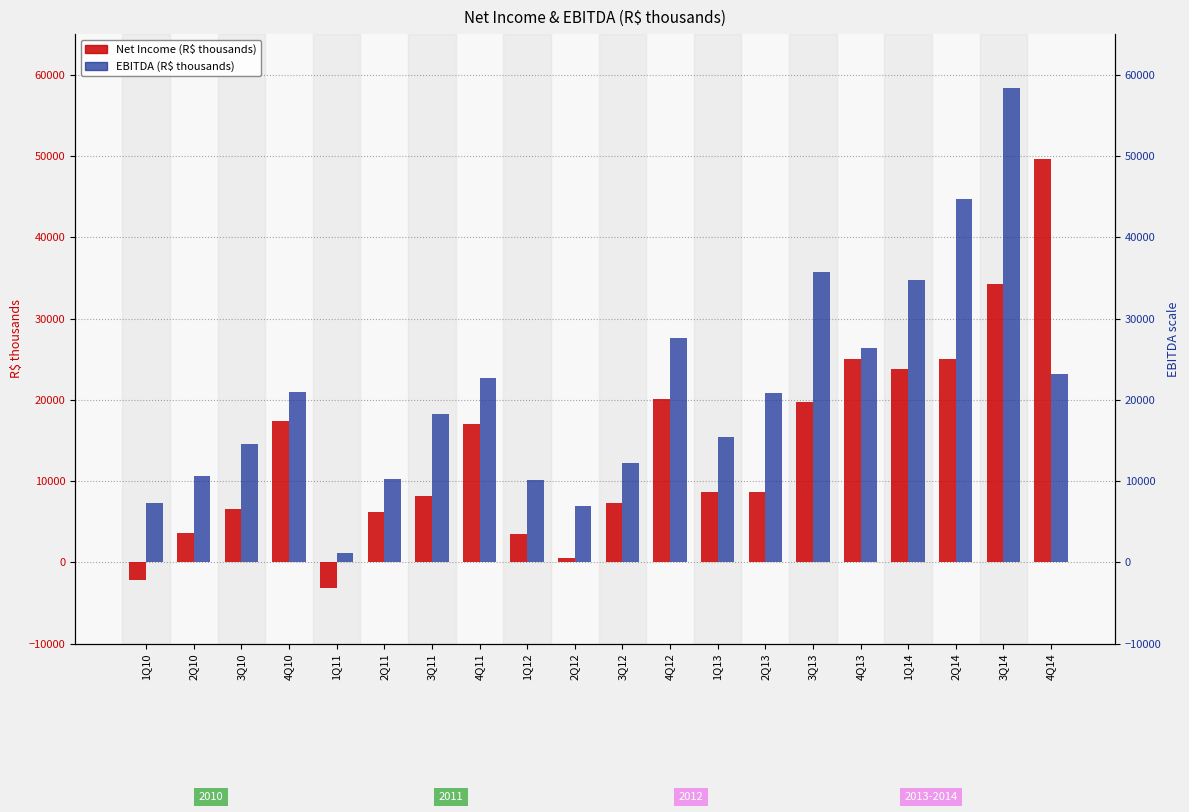

What is the difference between the EBITDA values at 3Q13 and 4Q10?

14792